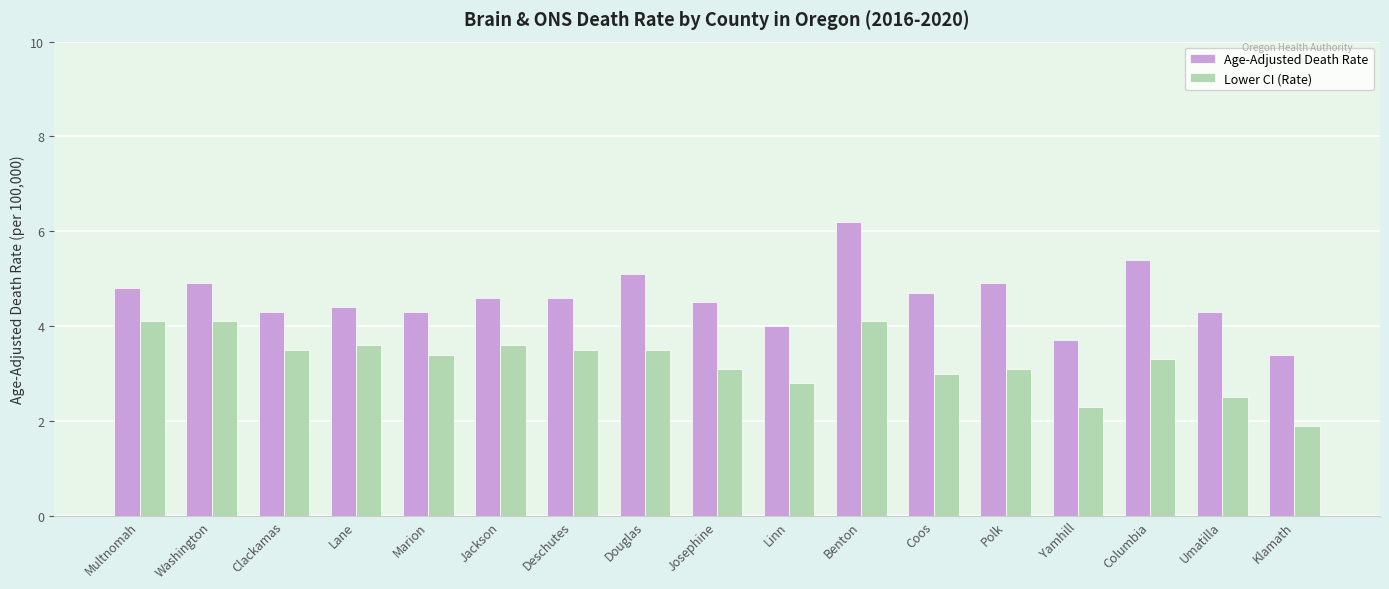

Reading left to right, extract all data points from this chart.

Age-Adjusted Death Rate: Multnomah=4.8	Washington=4.9	Clackamas=4.3	Lane=4.4	Marion=4.3	Jackson=4.6	Deschutes=4.6	Douglas=5.1	Josephine=4.5	Linn=4.0	Benton=6.2	Coos=4.7	Polk=4.9	Yamhill=3.7	Columbia=5.4	Umatilla=4.3	Klamath=3.4
Lower CI (Rate): Multnomah=4.1	Washington=4.1	Clackamas=3.5	Lane=3.6	Marion=3.4	Jackson=3.6	Deschutes=3.5	Douglas=3.5	Josephine=3.1	Linn=2.8	Benton=4.1	Coos=3.0	Polk=3.1	Yamhill=2.3	Columbia=3.3	Umatilla=2.5	Klamath=1.9